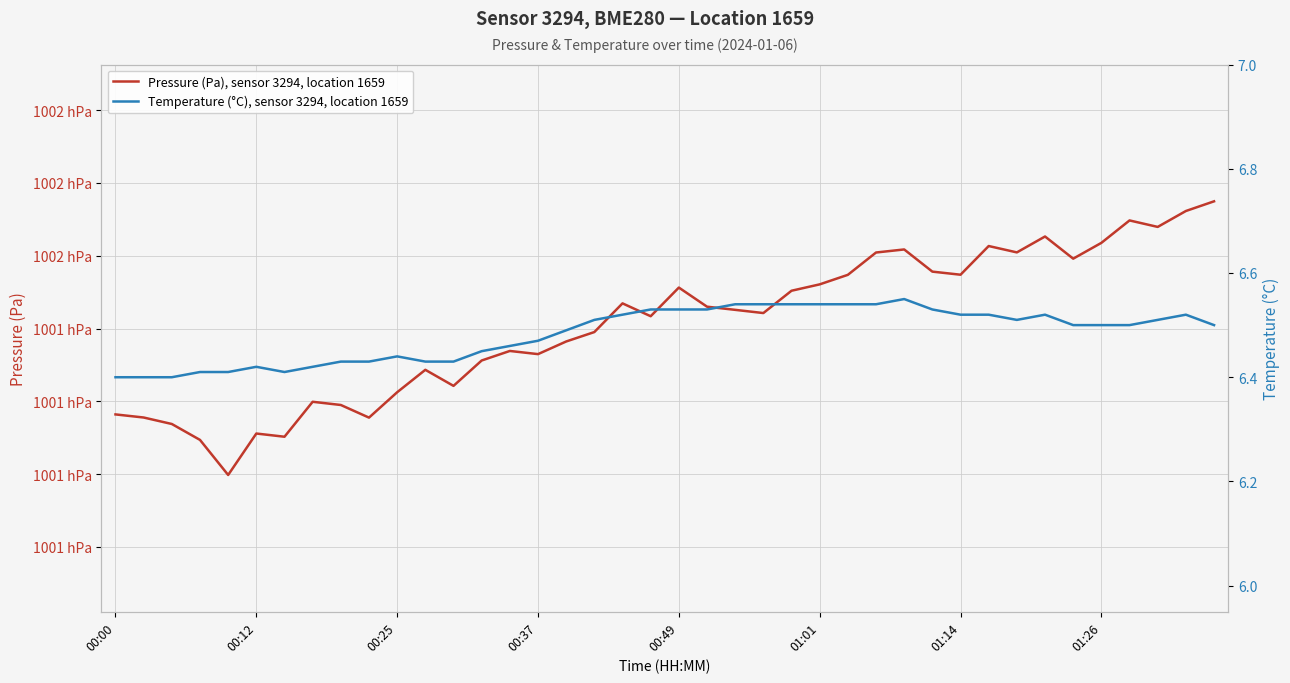

What is the total value across all series at 00:37?

100115.8